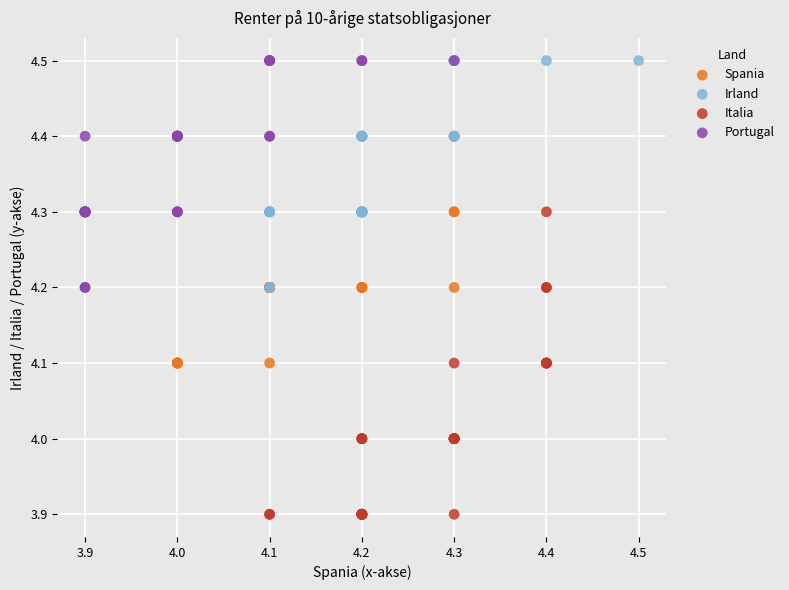

Which series reaches the minimum Y coordinate?

Italia